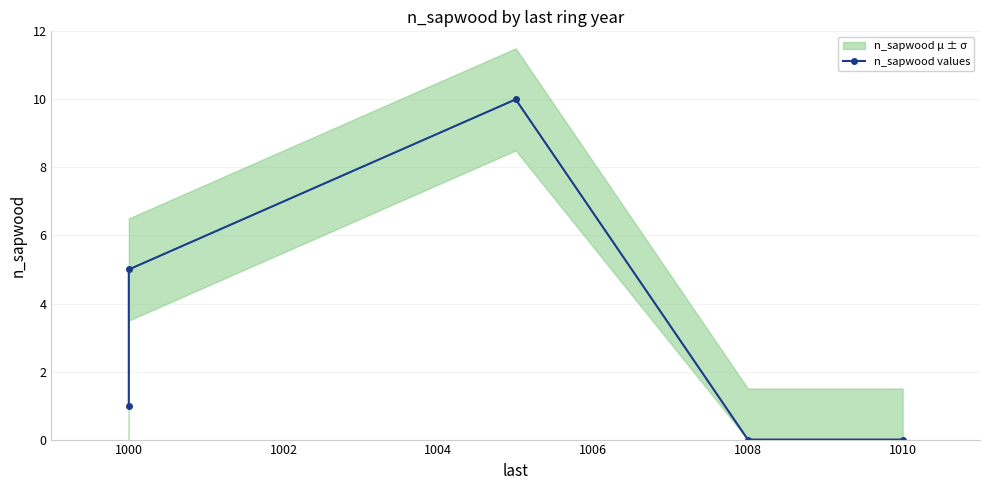

What is the greatest value displayed?

10